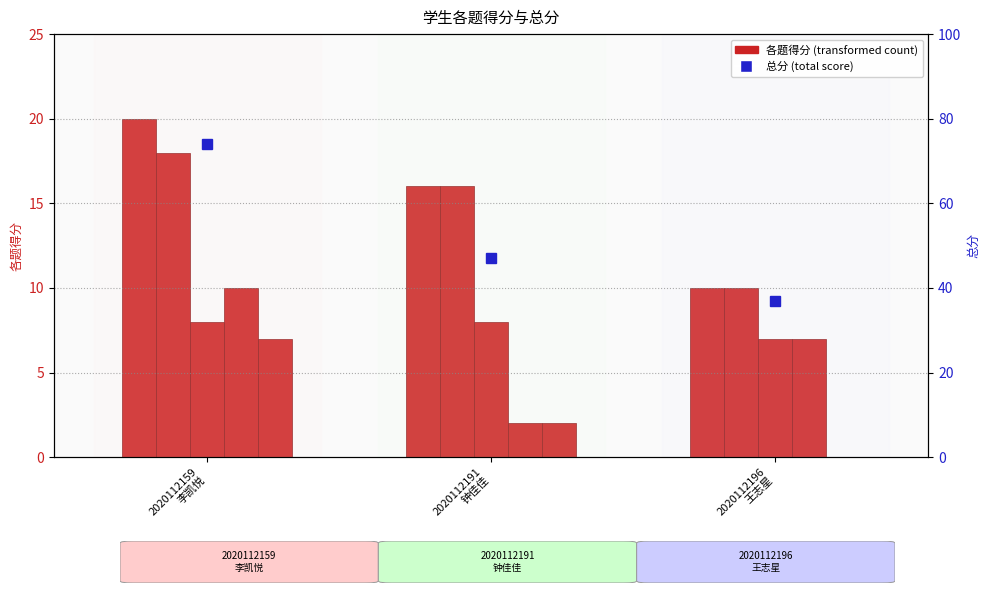

Read the 一.(20分) value at 2020112191
钟佳佳, to the nearest 10.

20